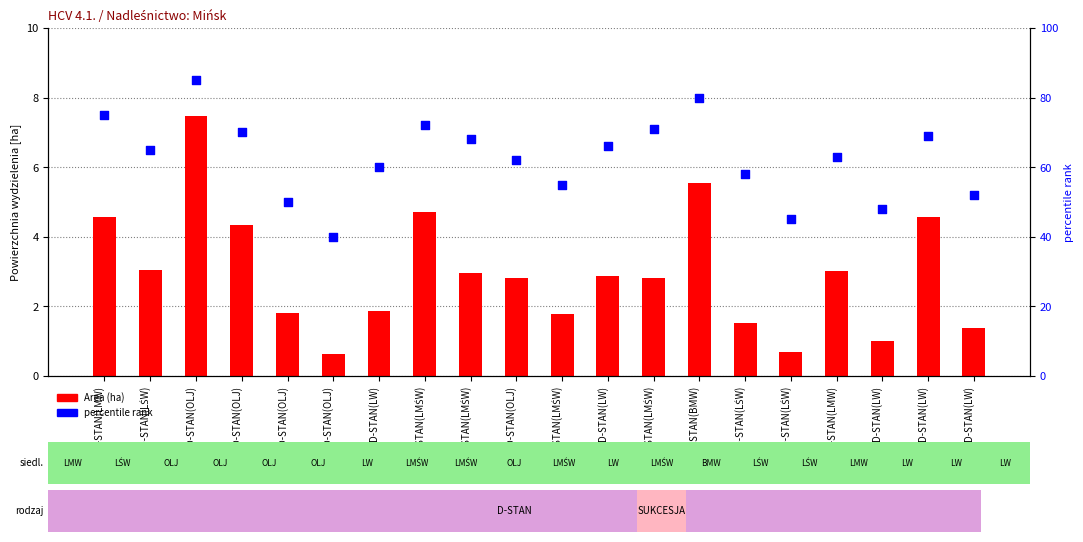

Which series reaches the maximum Y coordinate?

percentile rank